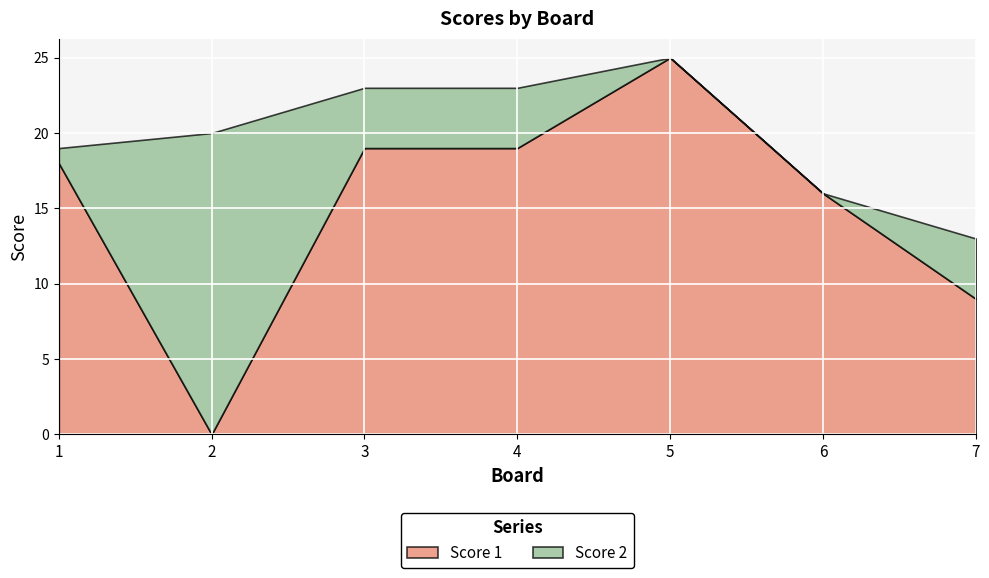

True or false: Score 2 has more than 1 interior local peaks.

False